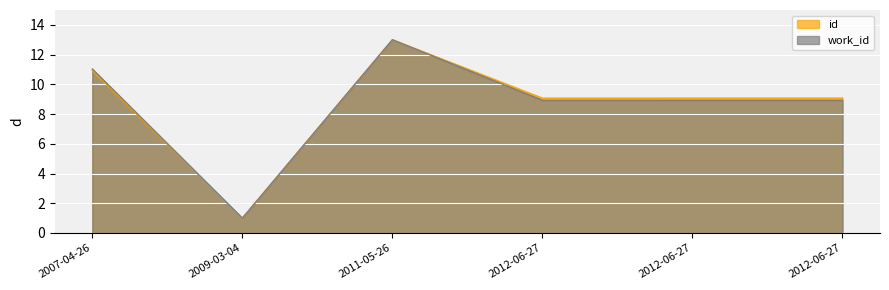

What is the highest value of the id series?

13.0